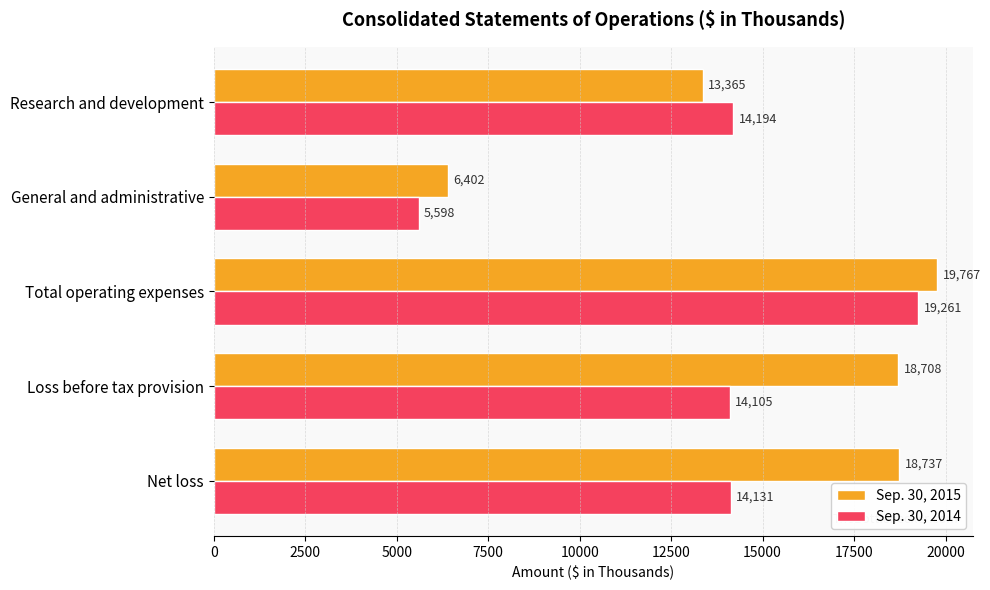

What is the difference between the highest and lowest values at Net loss?

4606